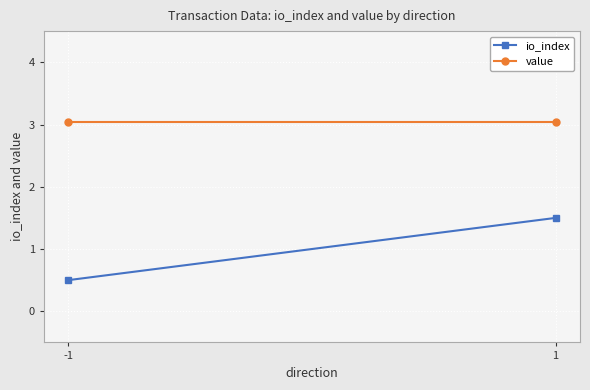

List the series in order of their peak value, lowest first.

io_index, value